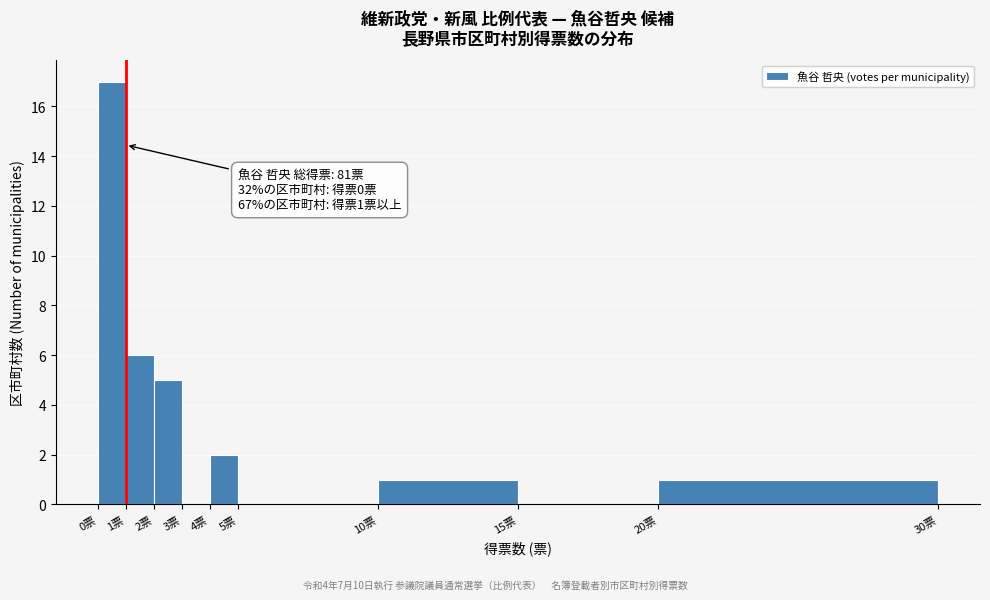

Which range on the x-axis has the tallest bar?

0 to 1